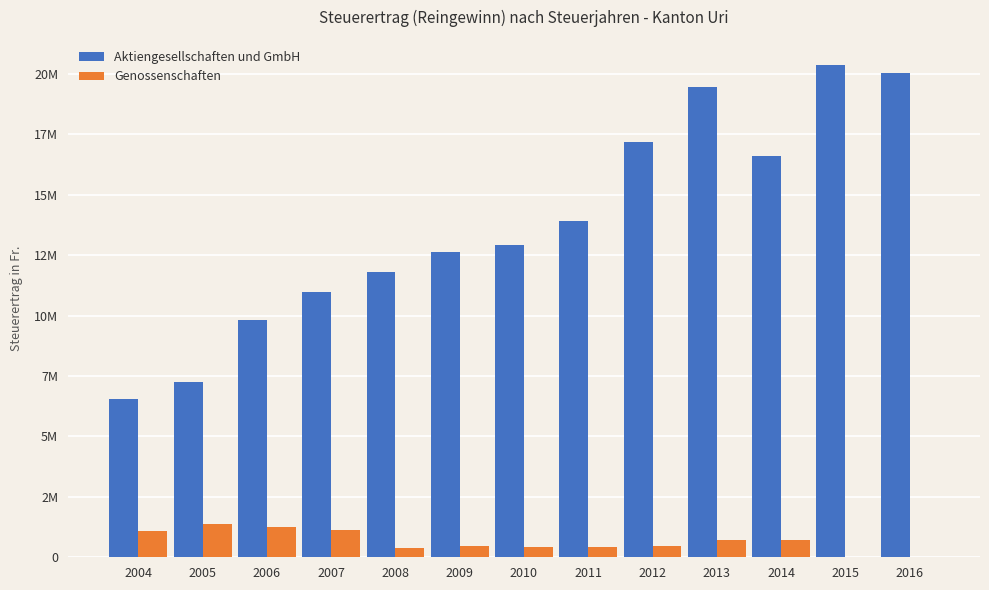

Does the chart contain stacked bars?

No